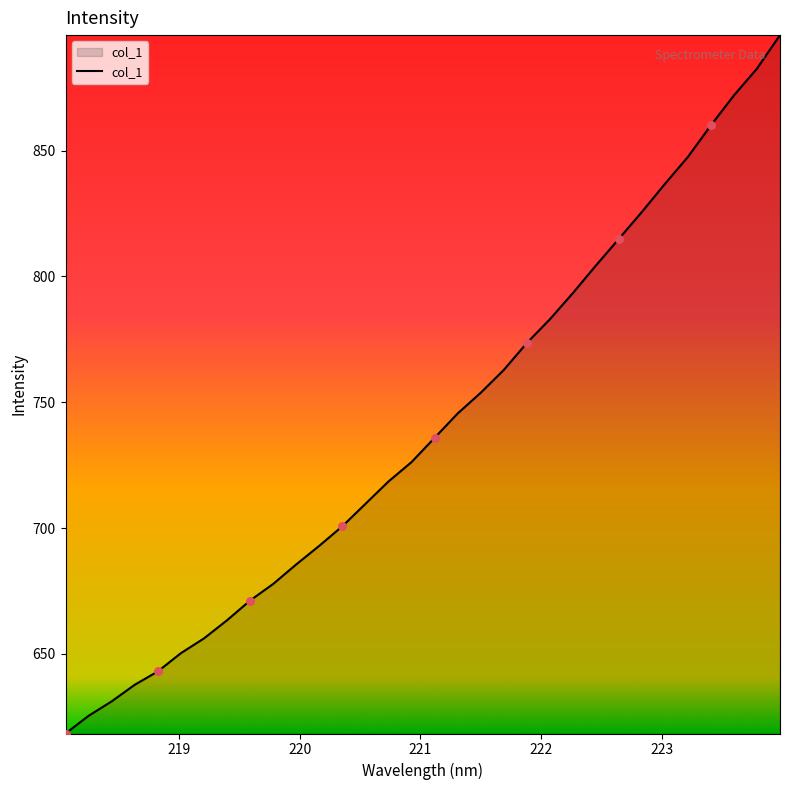

What is the minimum value shown in the chart?

618.4